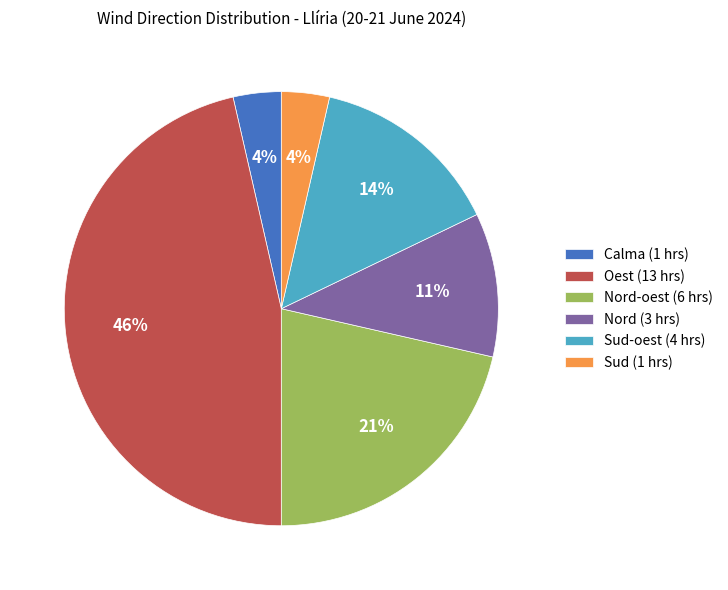

Which slice is the largest?

Oest (13 hrs)